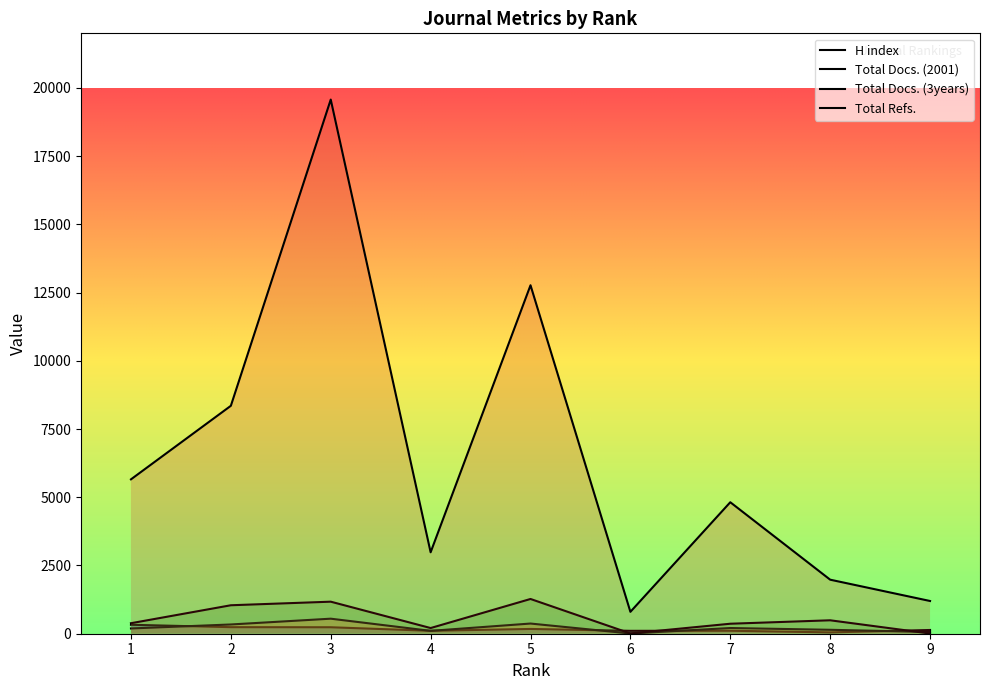

How many lines are shown in the chart?

4